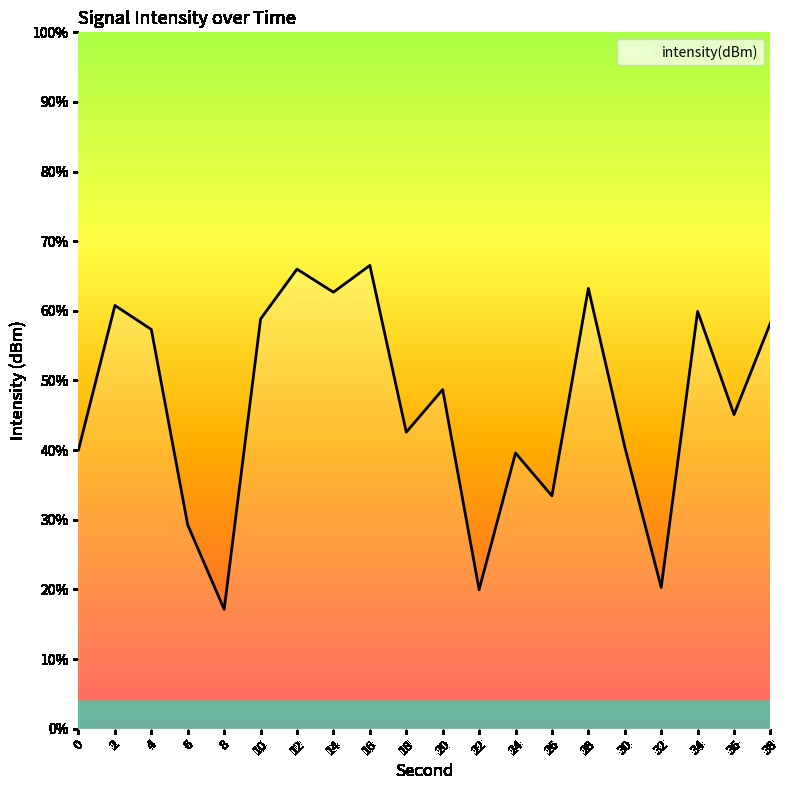

Is it true that the value at 36 is -25.7?

False